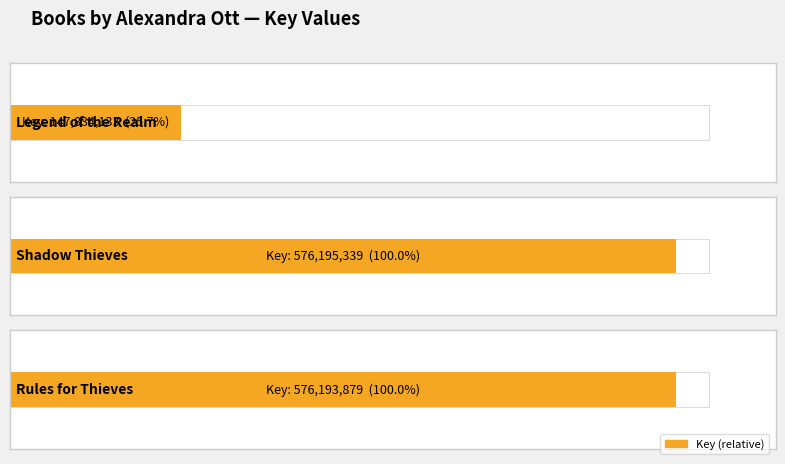

List the labels in order of value, largest first.

Shadow Thieves, Rules for Thieves, Legend of the Realm